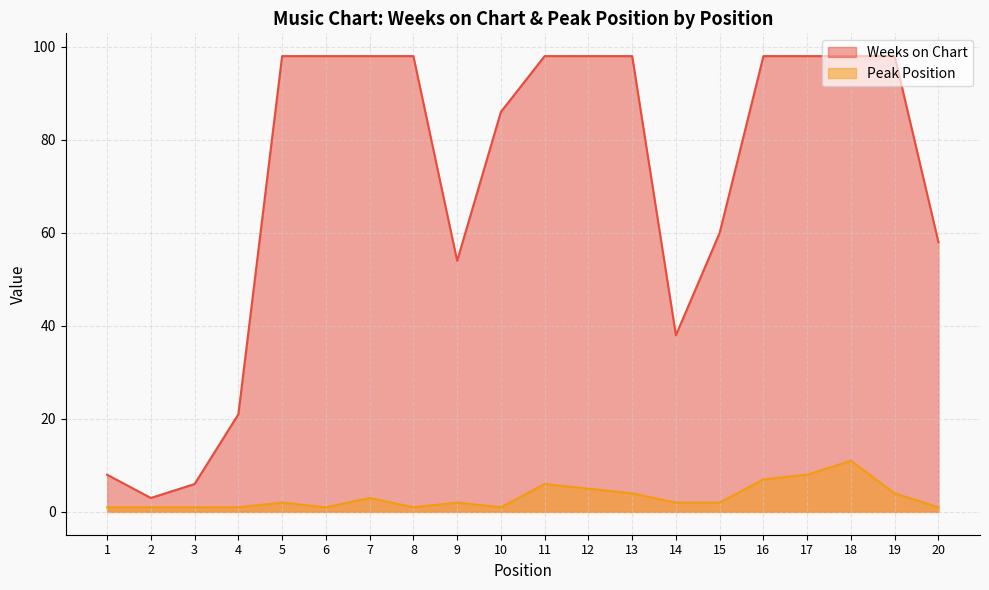

True or false: Weeks on Chart and Peak Position intersect in this chart.

False